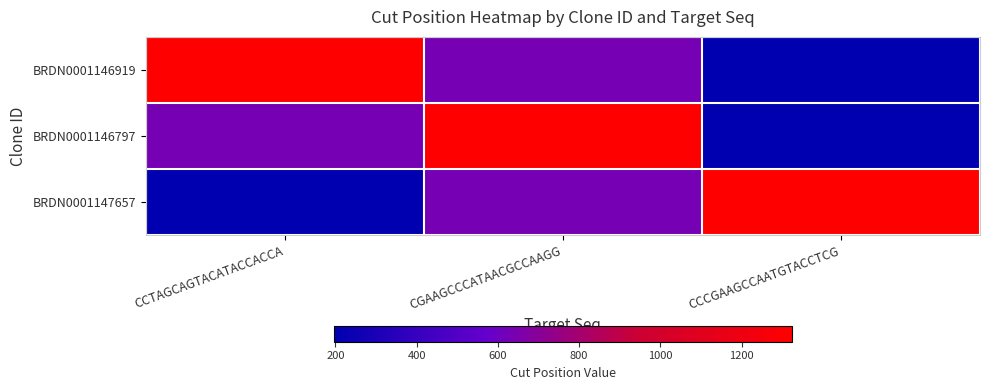

Reading left to right, extract all data points from this chart.

BRDN0001146919: CCTAGCAGTACATACCACCA=1323	CGAAGCCCATAACGCCAAGG=631	CCCGAAGCCAATGTACCTCG=197
BRDN0001146797: CCTAGCAGTACATACCACCA=631	CGAAGCCCATAACGCCAAGG=1323	CCCGAAGCCAATGTACCTCG=197
BRDN0001147657: CCTAGCAGTACATACCACCA=197	CGAAGCCCATAACGCCAAGG=631	CCCGAAGCCAATGTACCTCG=1323